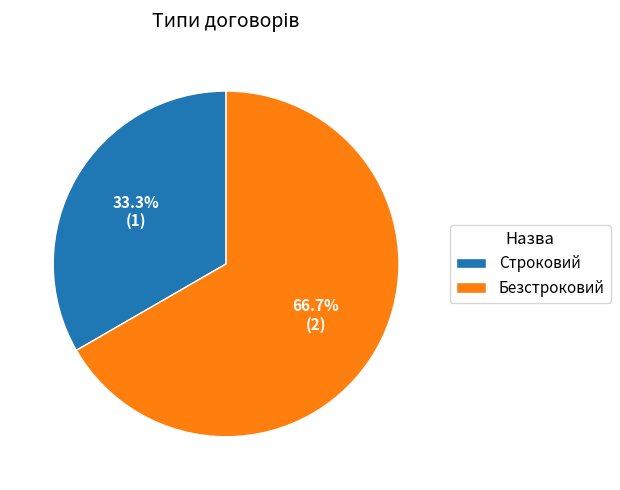

What percentage is the Безстроковий slice, to the nearest percent?

67%